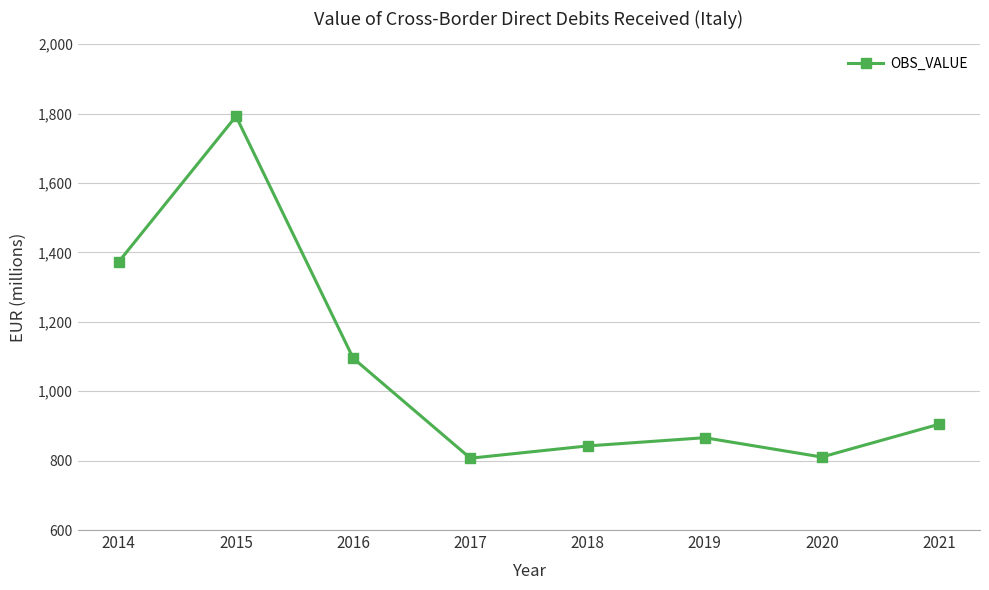

At which category does the data reach its first local valley?

2017